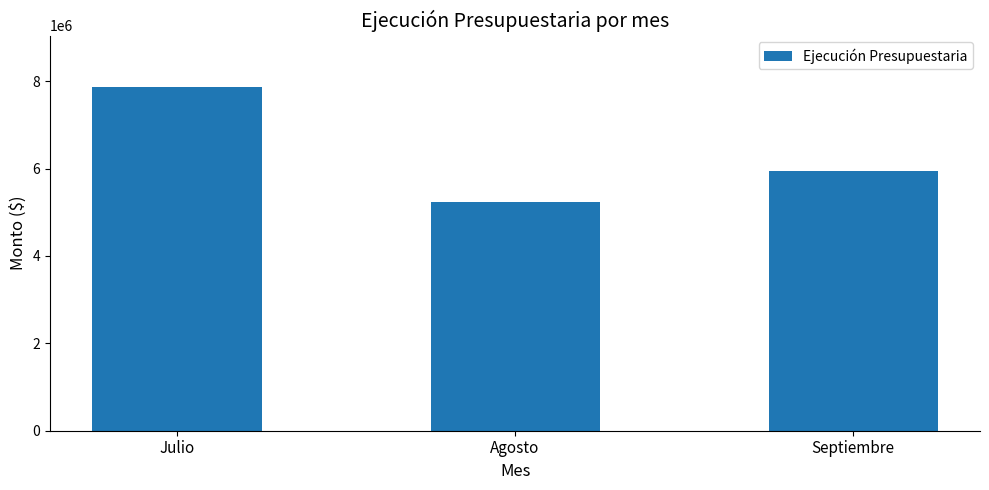

Count the number of values greater than 5941141.

2